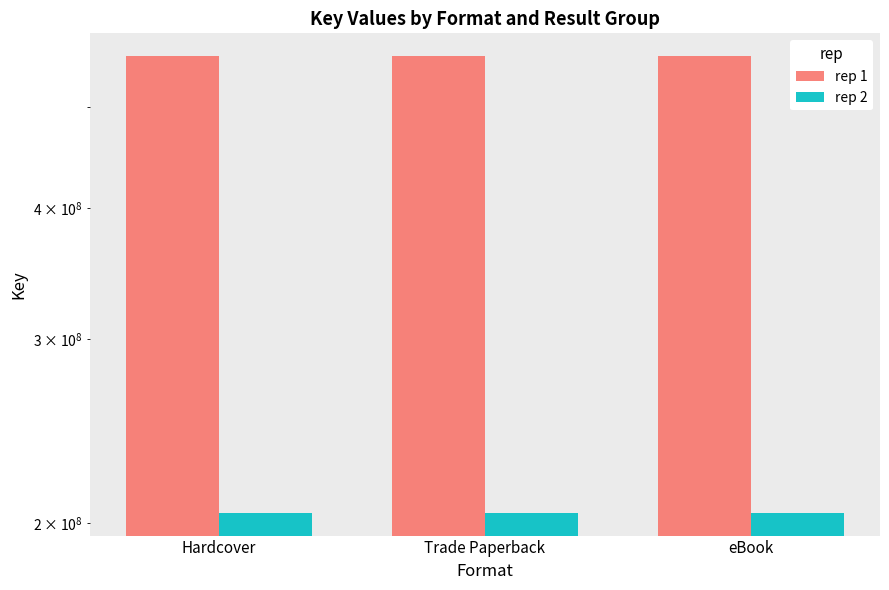

What is the sum of all rep 1 values?

1677626412